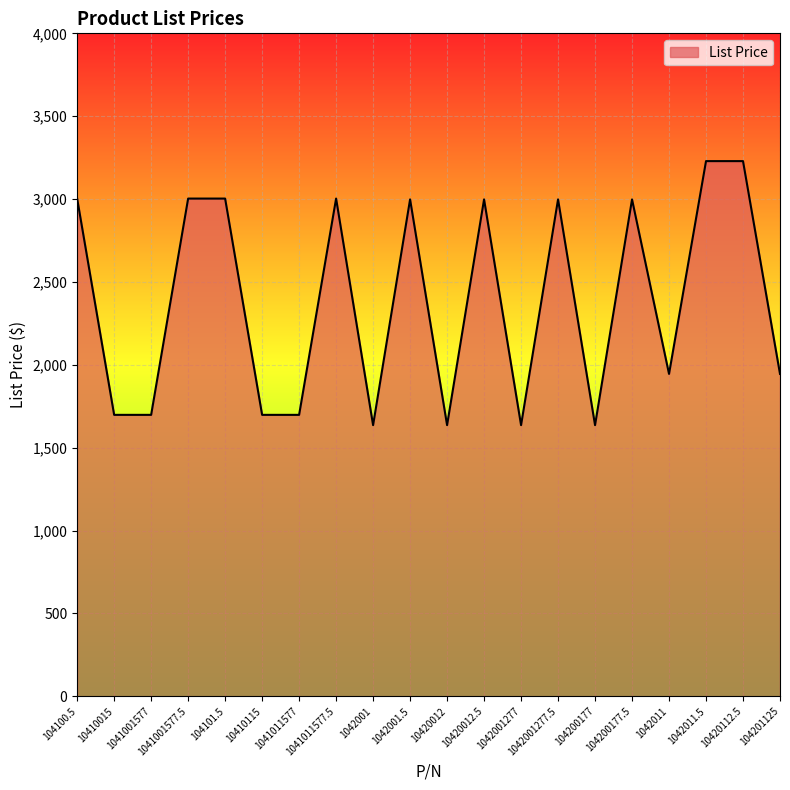

What is the maximum value shown in the chart?

3229